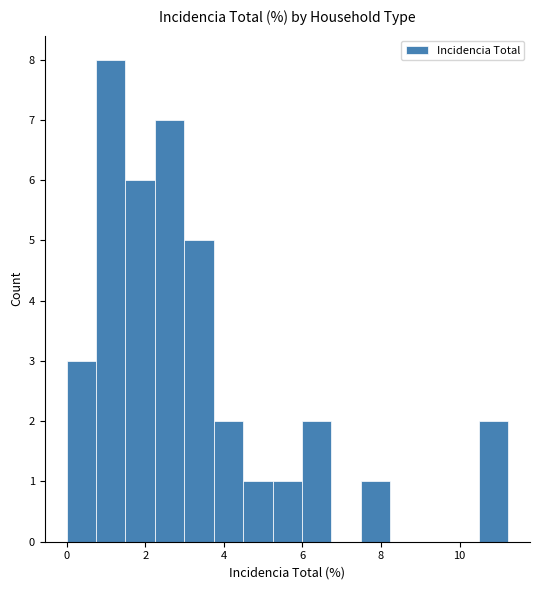

Around what value on the x-axis is the tallest bar? Give the approximate position of its centre, as read against the axis.

1.2